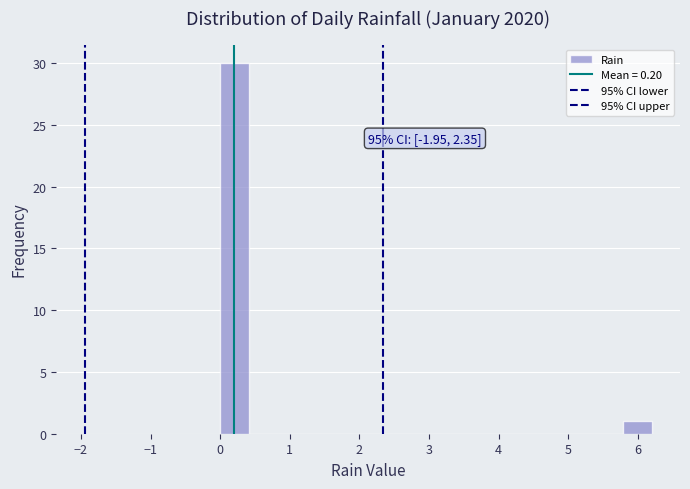

Over which range of the x-axis is the bar tallest?

0.0 to 0.4